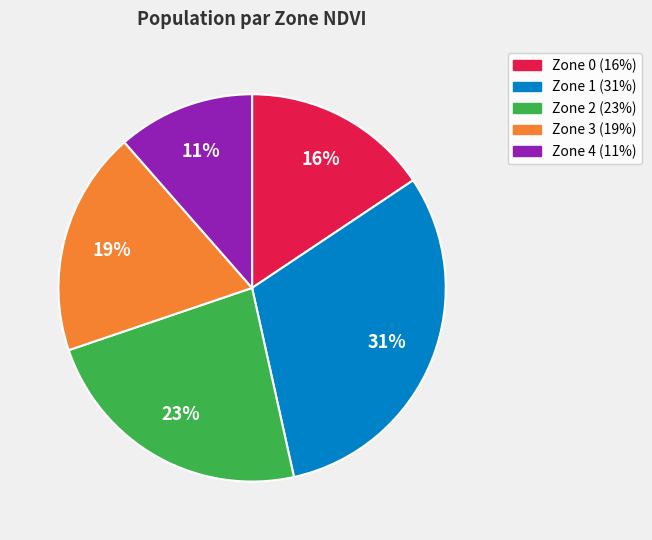

Count the number of slices in the pie.

5